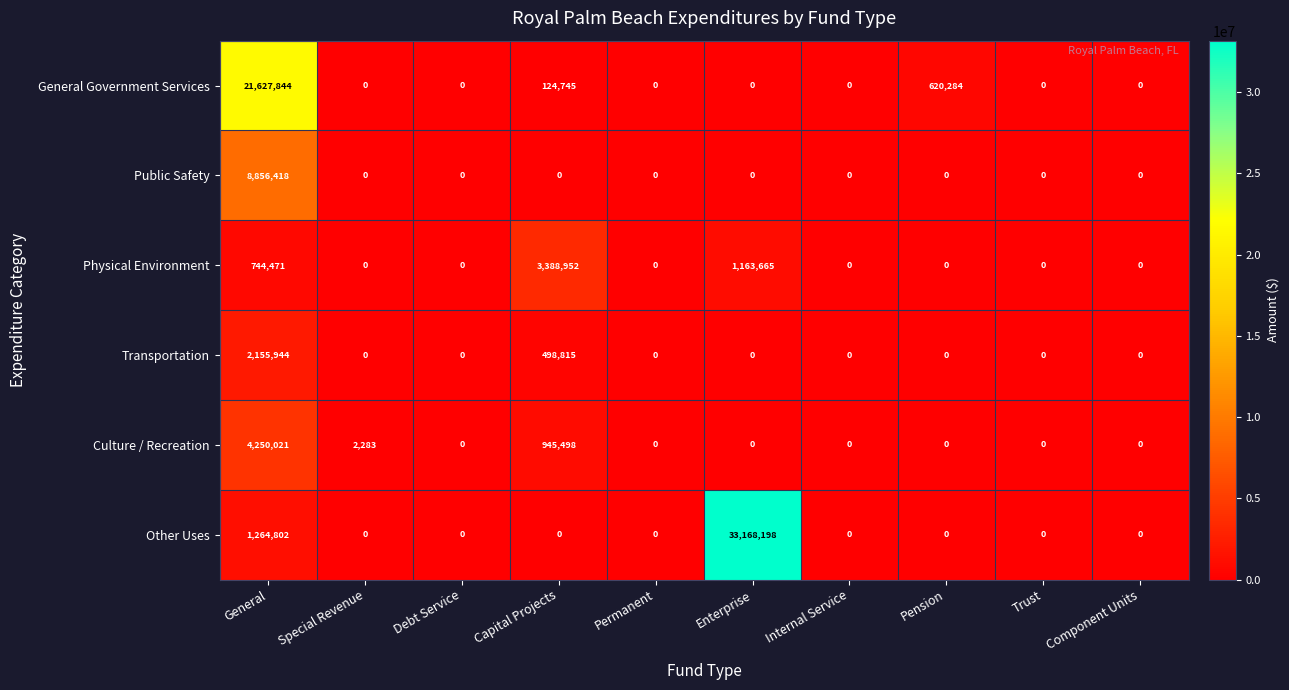

What is the average value of the Culture / Recreation series?

519780